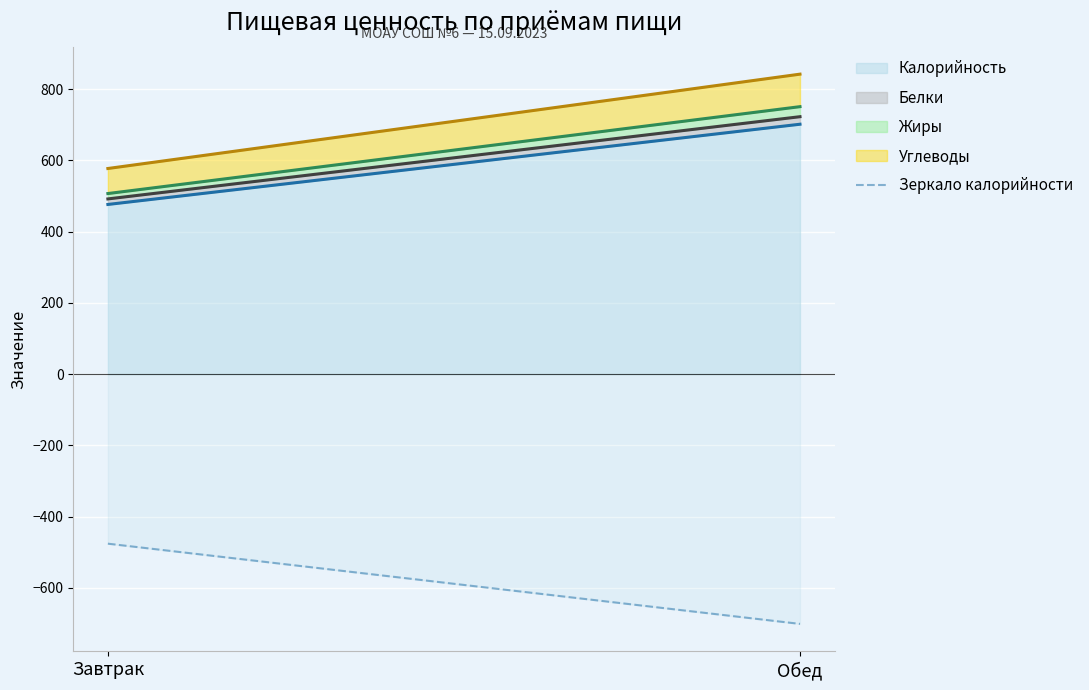

Which category has the highest value across all series?

Завтрак